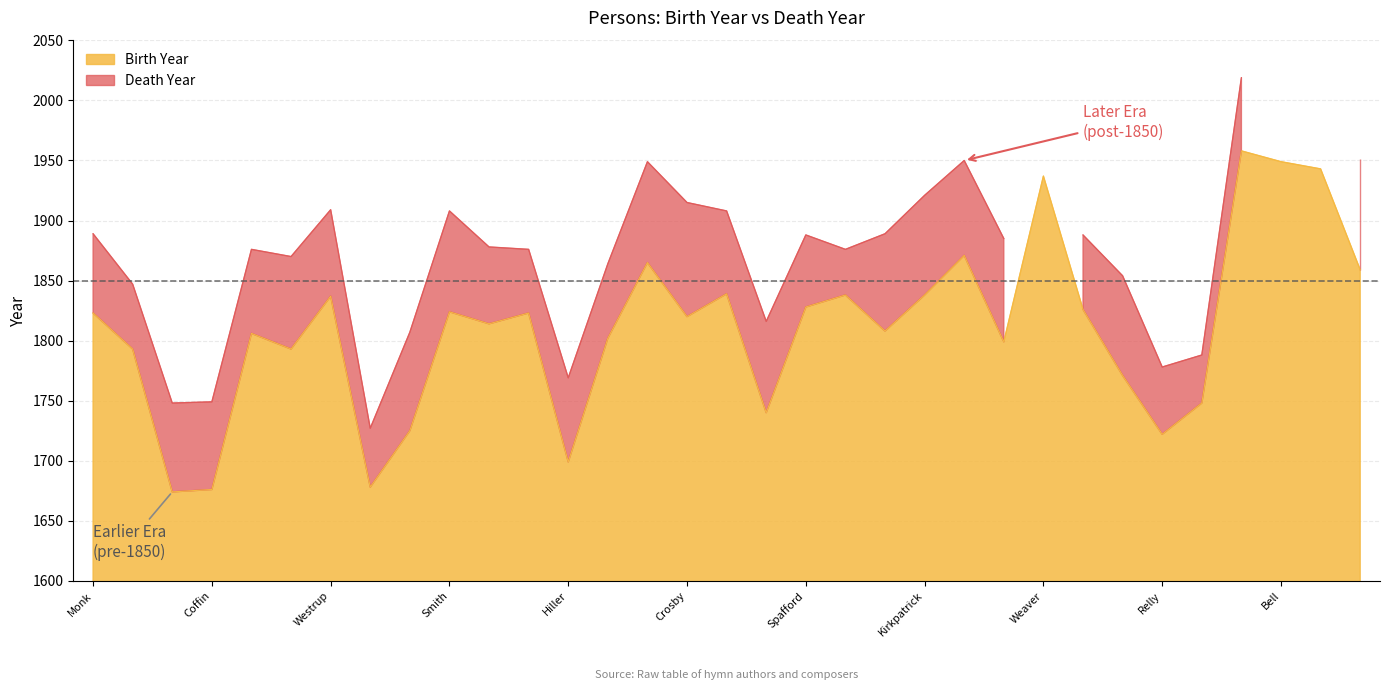

Rank the categories by value from lowest to highest.

Watts, Coffin, Croft, Hiller, Relly, Newton, Webbe, Logan, Montgomery, Lyte, Havergal, Purday, Morris, Chandler, Bonar, Caswall, Crosby, Monk, Dykes, Smith, Broomfield, Spafford, Westrup, Bliss, Kirkpatrick, Knapp, Daugherty, Jones, Kerr, Weaver, Medema, Bell, Maule